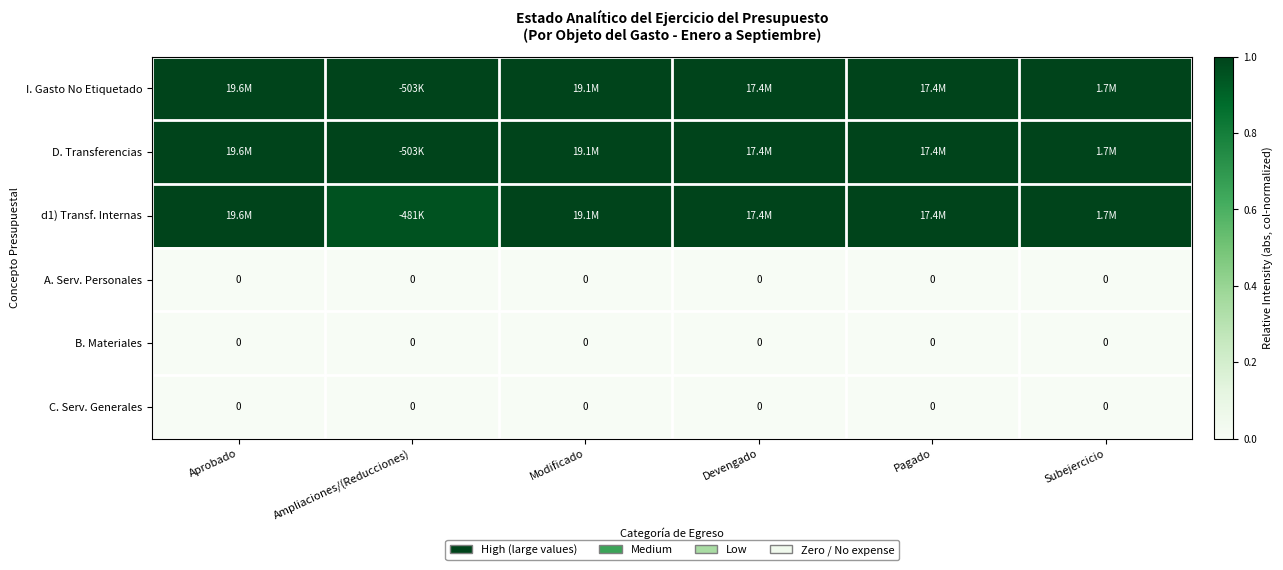

Is the value of C. Serv. Generales at Aprobado greater than the value of I. Gasto No Etiquetado at Subejercicio?

No